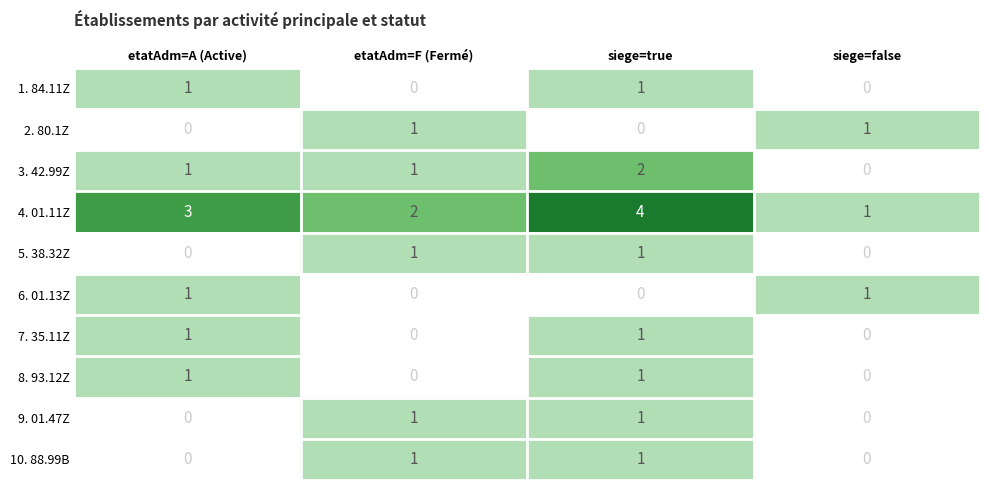

The 4. 01.11Z series shows 1 at siege=false. True or false?

True